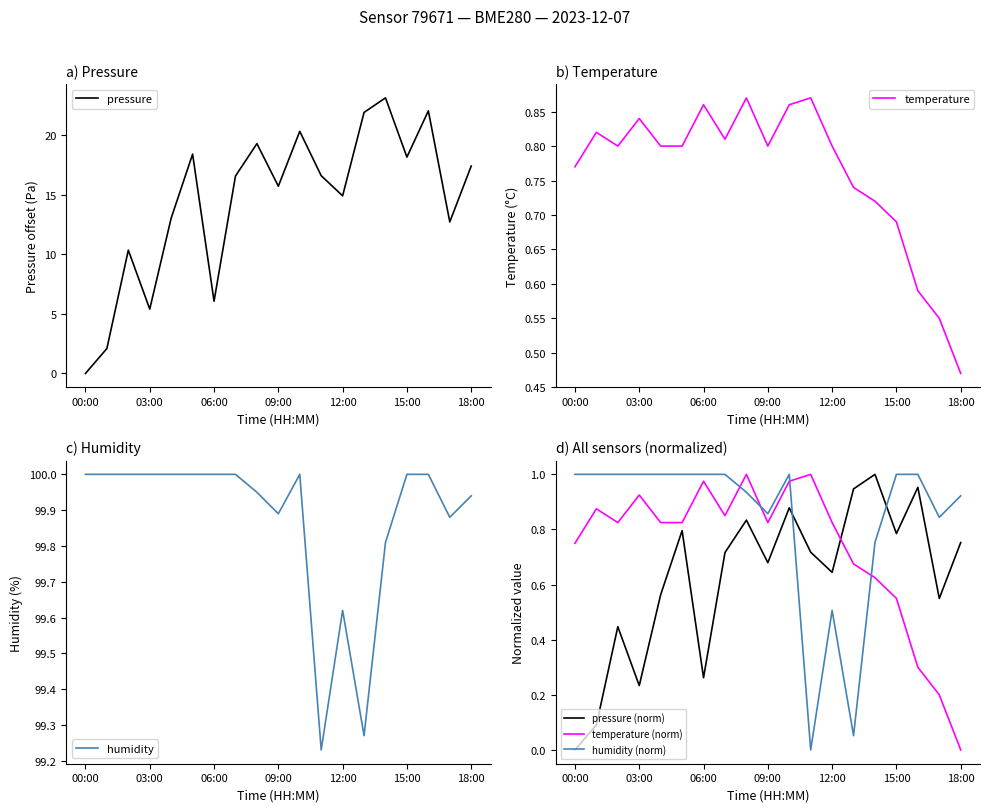

At how many categories does at least one series exceed 47?

19